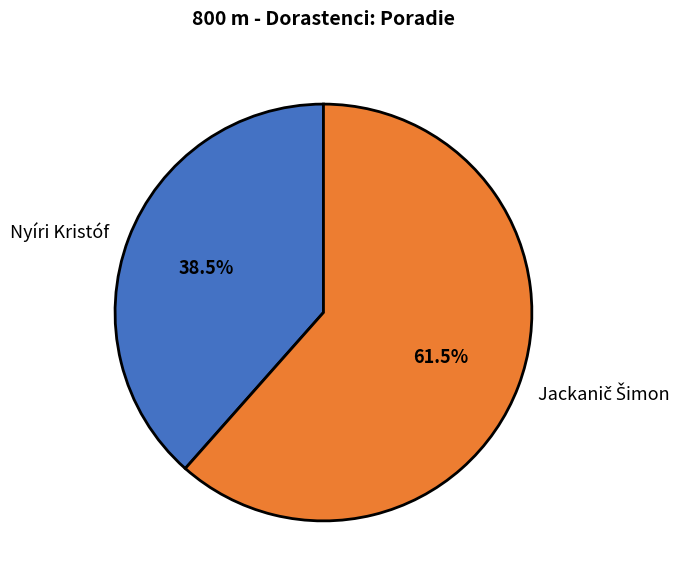

Which slice is the smallest?

Nyíri Kristóf